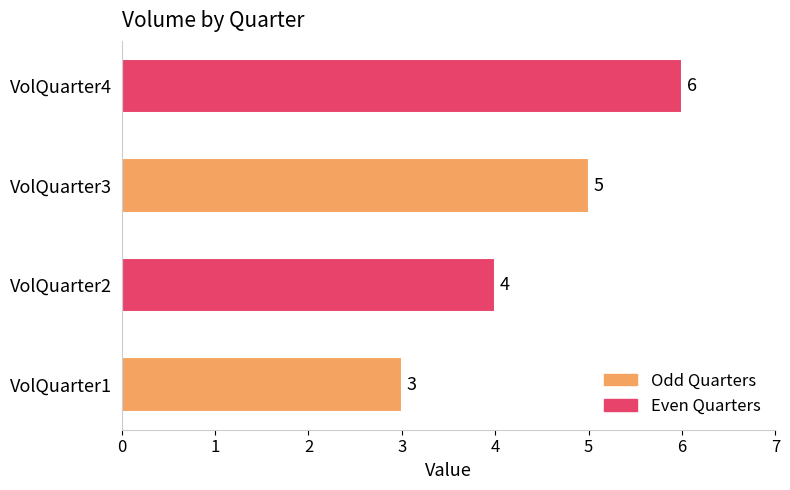

What is the change in value from VolQuarter1 to VolQuarter3?

+2